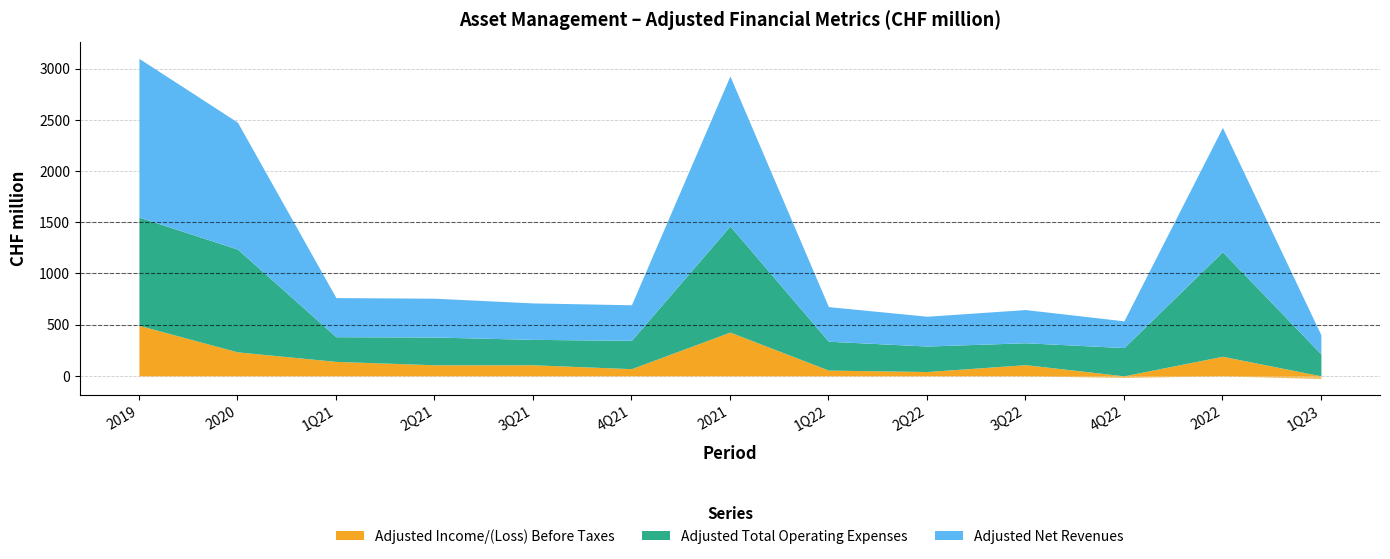

What is the total value across all series at 1Q23?

374